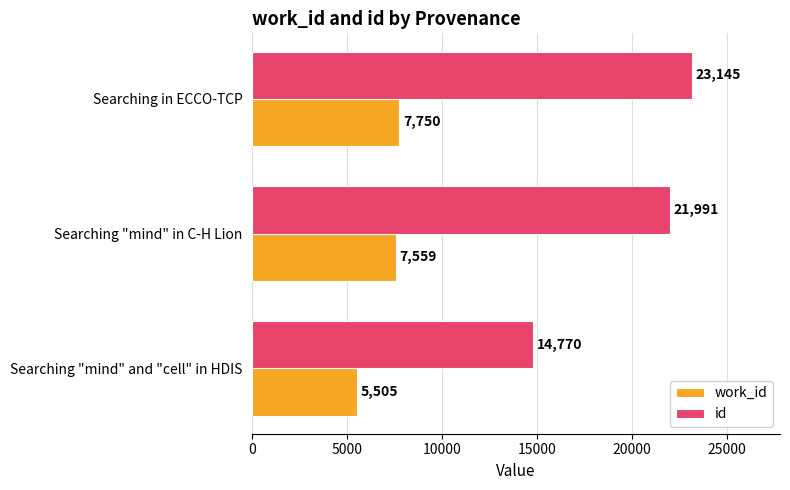

Which category has the lowest value in the work_id series?

Searching "mind" and "cell" in HDIS